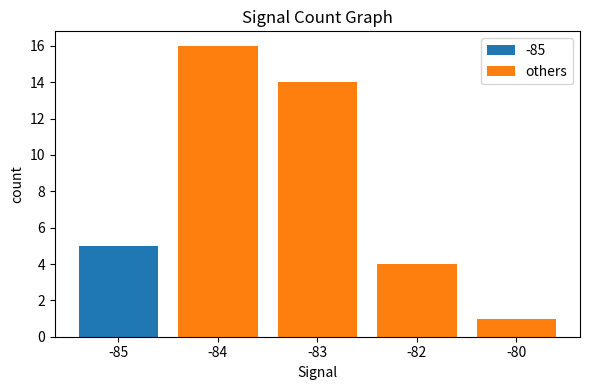

At which label does others reach its minimum?

-80